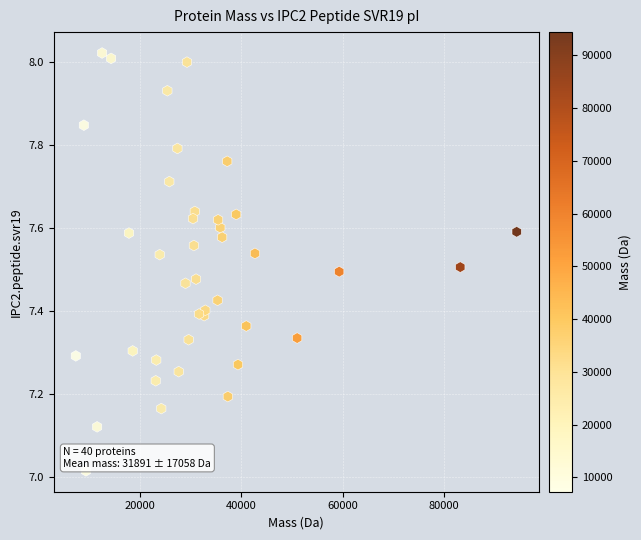

What is the range of Y values (max minus min)?

1.0